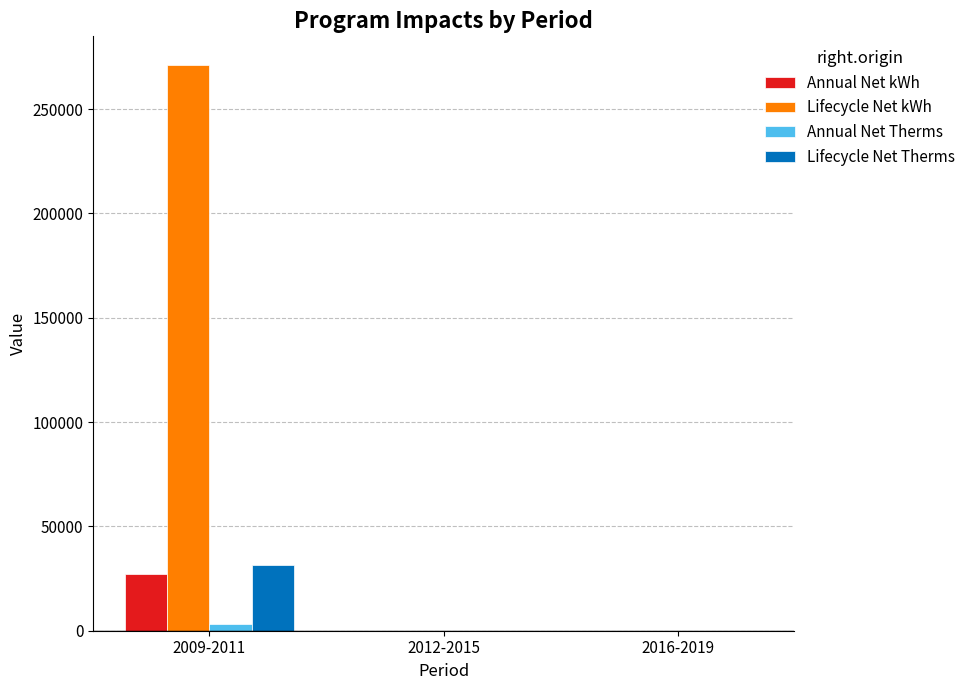

Does the chart contain stacked bars?

No